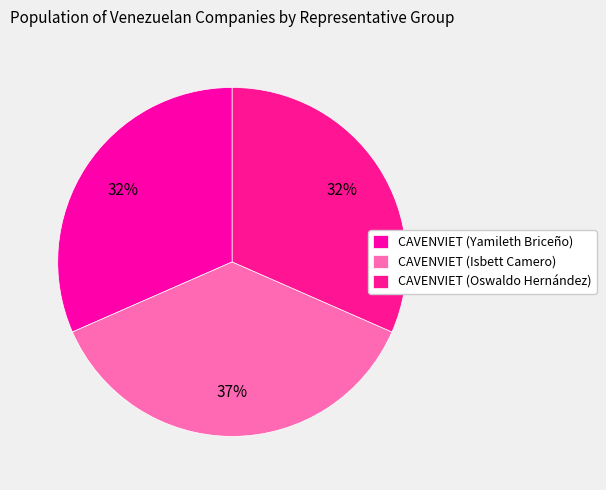

Does CAVENVIET (Oswaldo Hernández) account for over 50% of the chart?

No